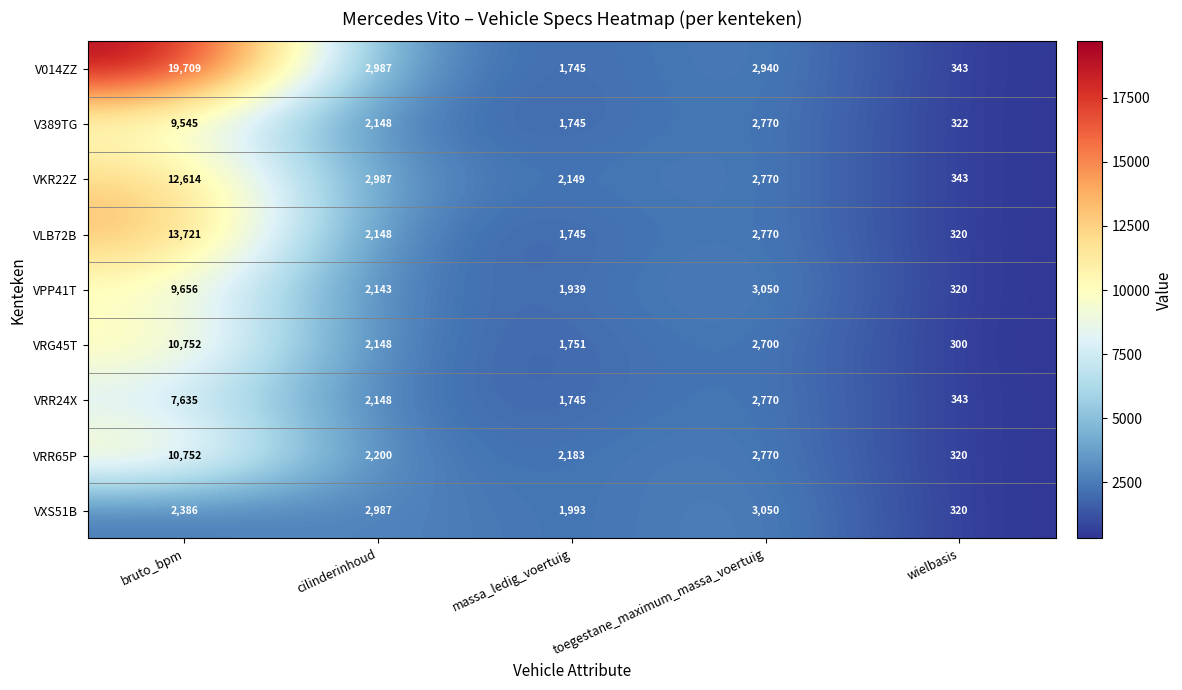

What is the greatest value displayed?

19709